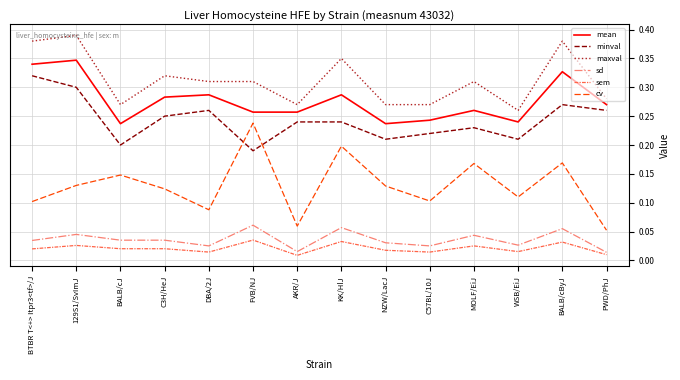

Is the value of mean at AKR/J greater than the value of cv at FVB/NJ?

Yes